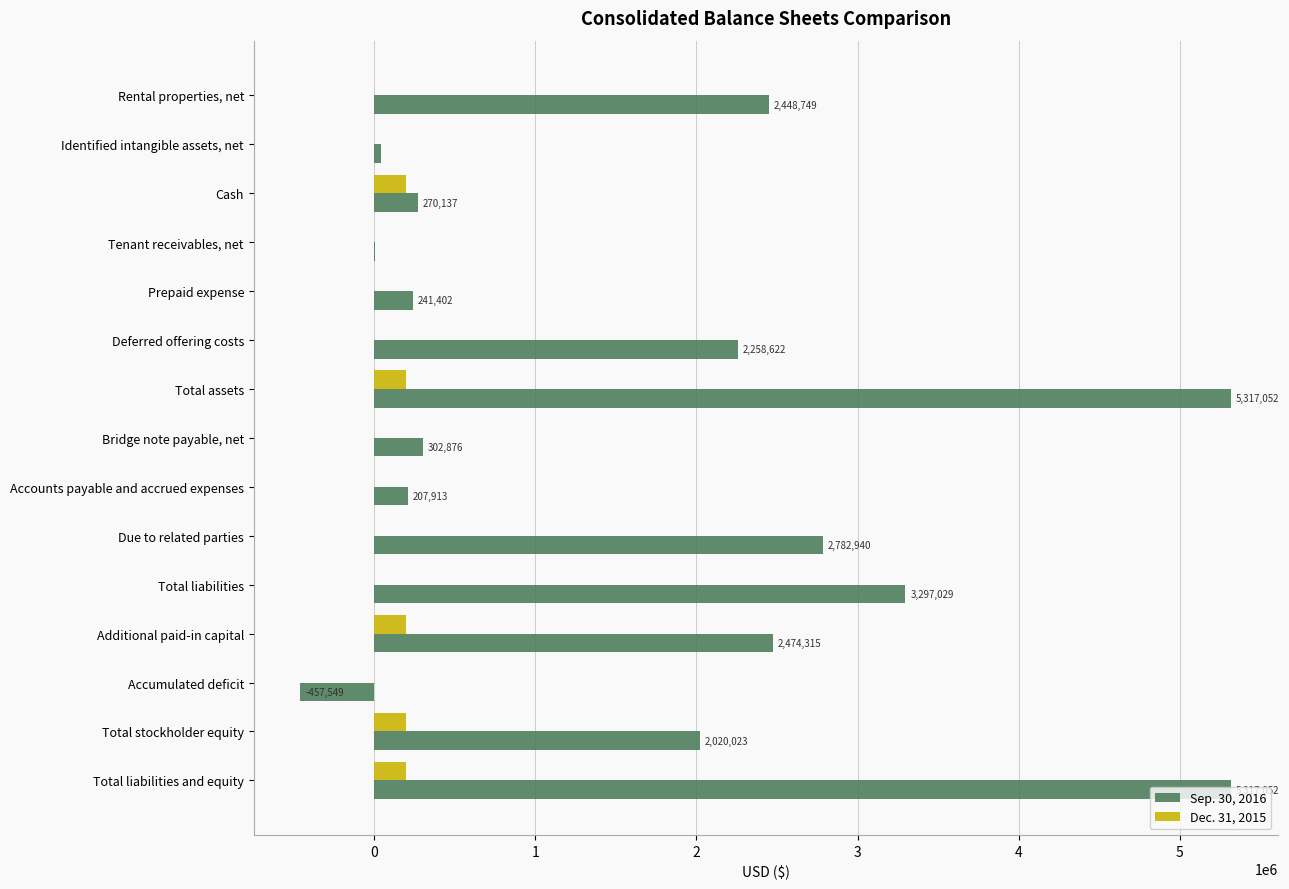

True or false: Sep. 30, 2016 has a value of 2782940 at Due to related parties.

True